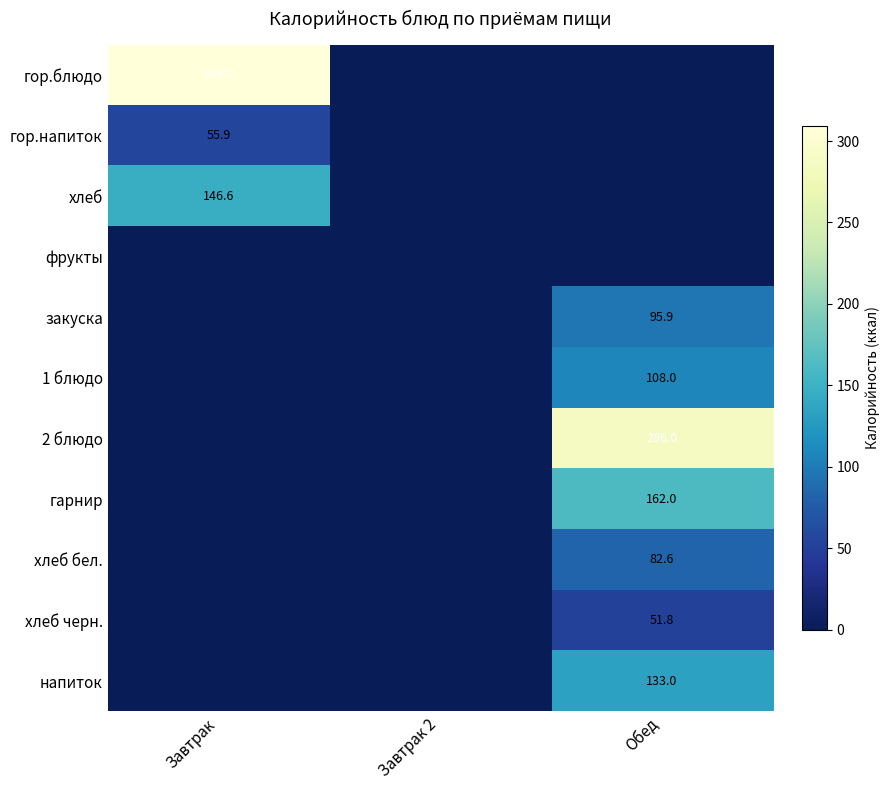

The 2 блюдо series shows 389.4 at Обед. True or false?

False